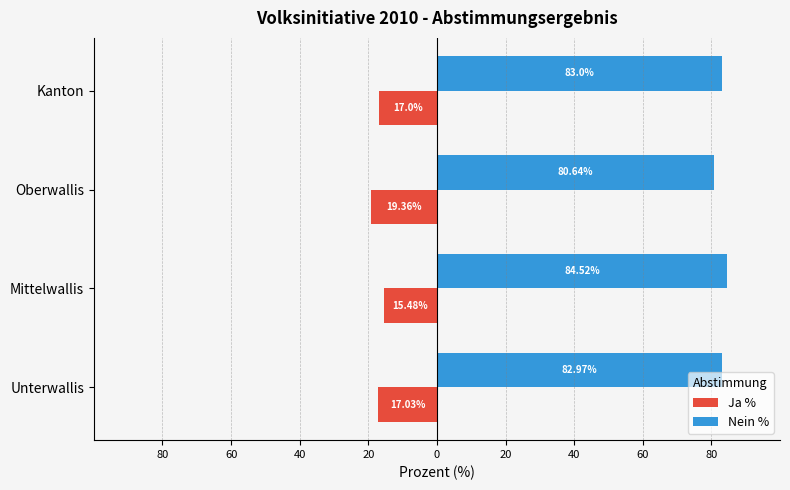

What are all the series names shown in the legend?

Ja %, Nein %